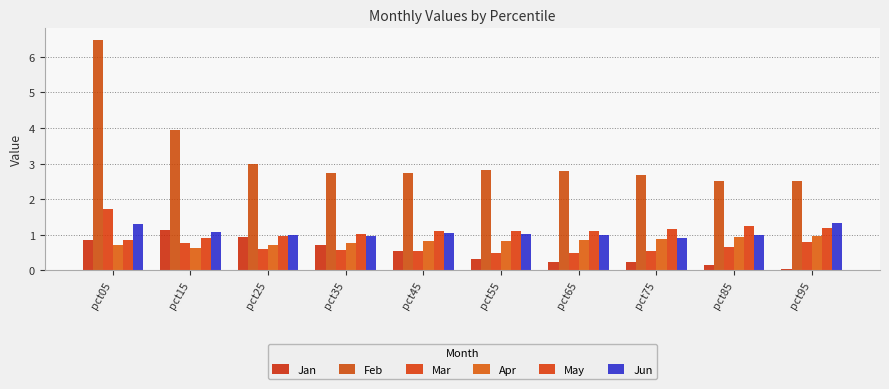

What is the difference between the maximum and second lowest values in the Jan series?

1.0